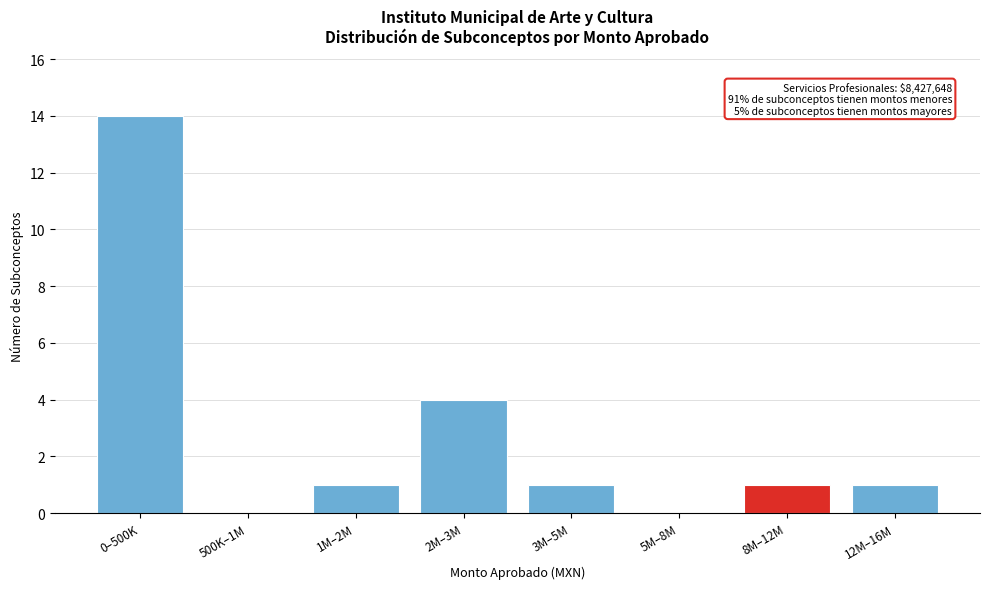

Reading right to left, transcribe all the data shown in this chart.

12M–16M=1	8M–12M=1	5M–8M=0	3M–5M=1	2M–3M=4	1M–2M=1	500K–1M=0	0–500K=14